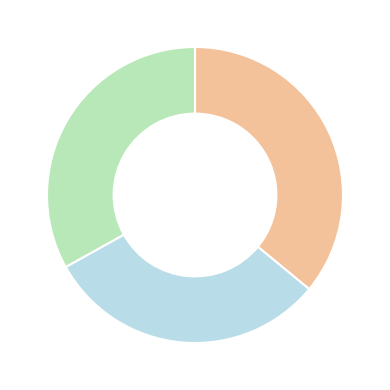

How many segments does this pie chart have?

3